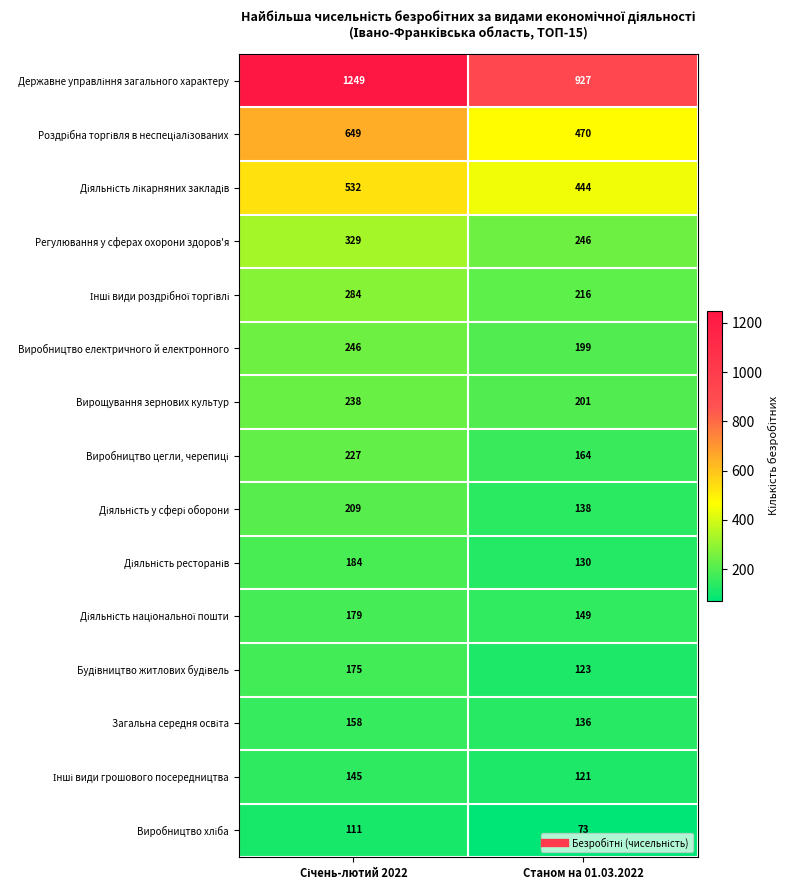

At which label is Виробництво електричного й електронного closest to 222?

Станом на 01.03.2022